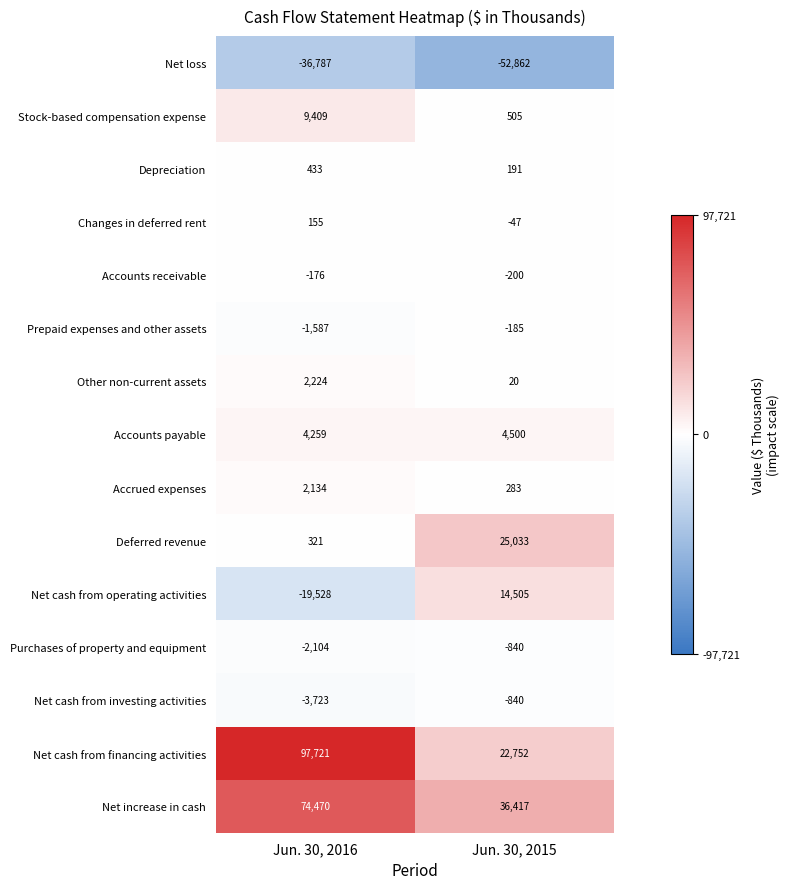

What is the total value across all series at Jun. 30, 2016?

127221